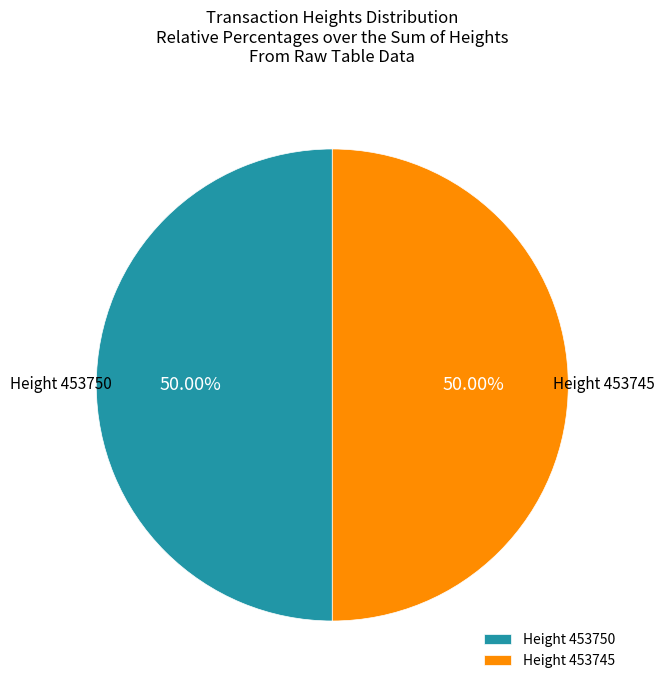

Approximately how many times larger is the value at Height 453750 compared to Height 453745?

1.0